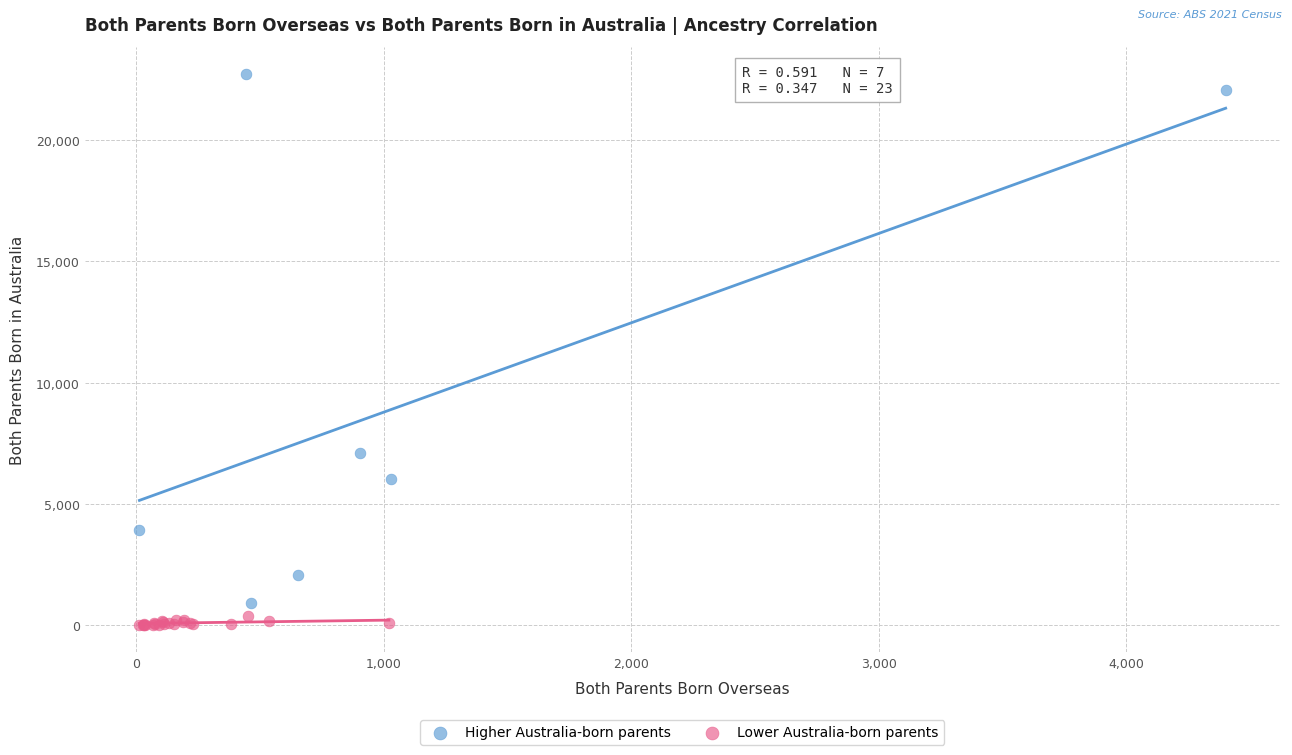

Which series contains the lowest Y value?

Lower Australia-born parents